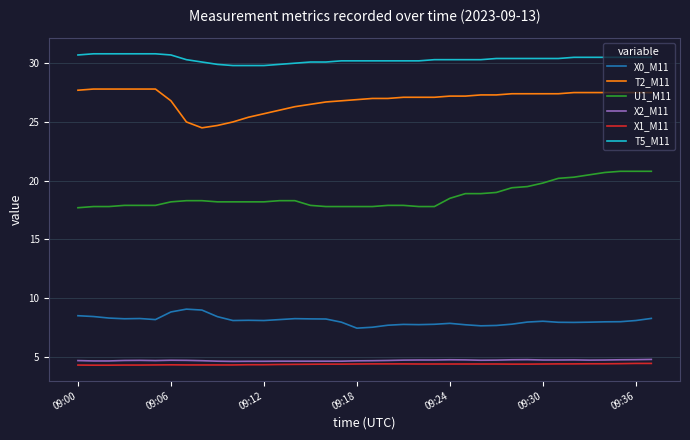

True or false: X0_M11 and T5_M11 cross at least once.

False